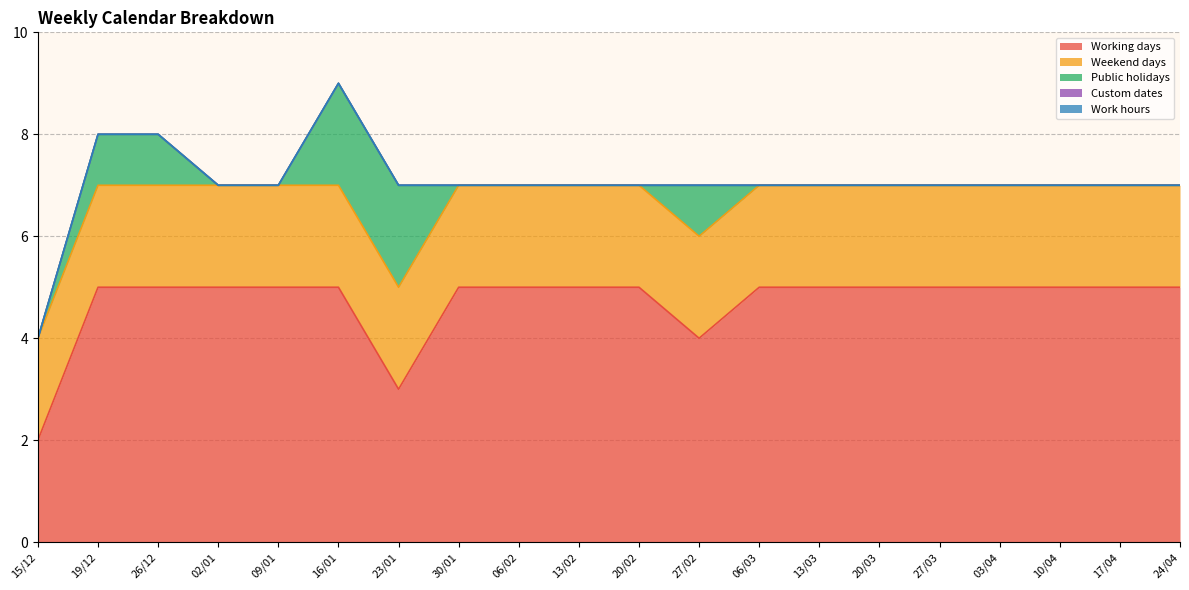

What is the average value of the Working days series?

5